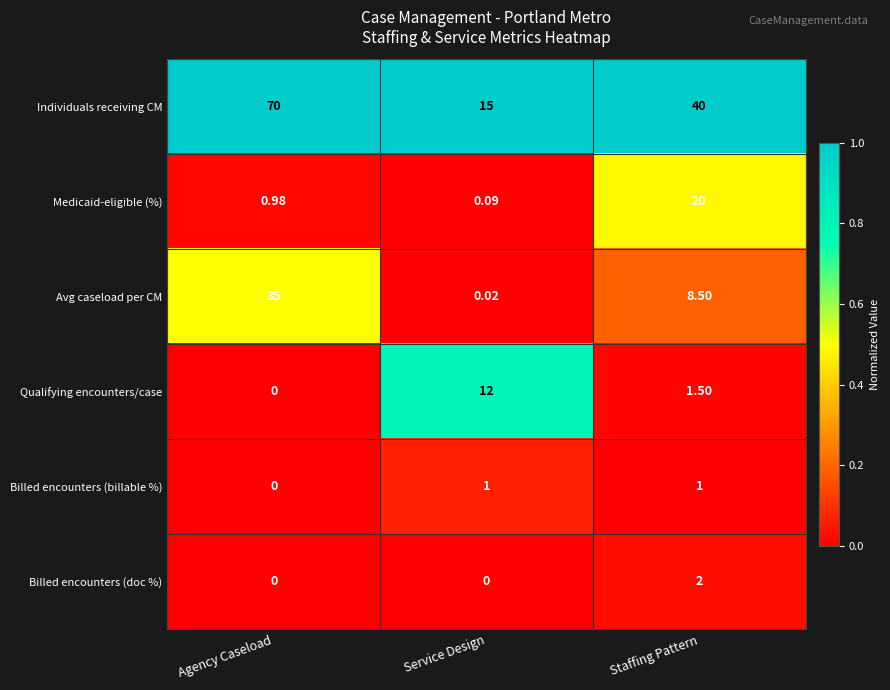

Where is Individuals receiving CM nearest to the value 42?

Staffing Pattern